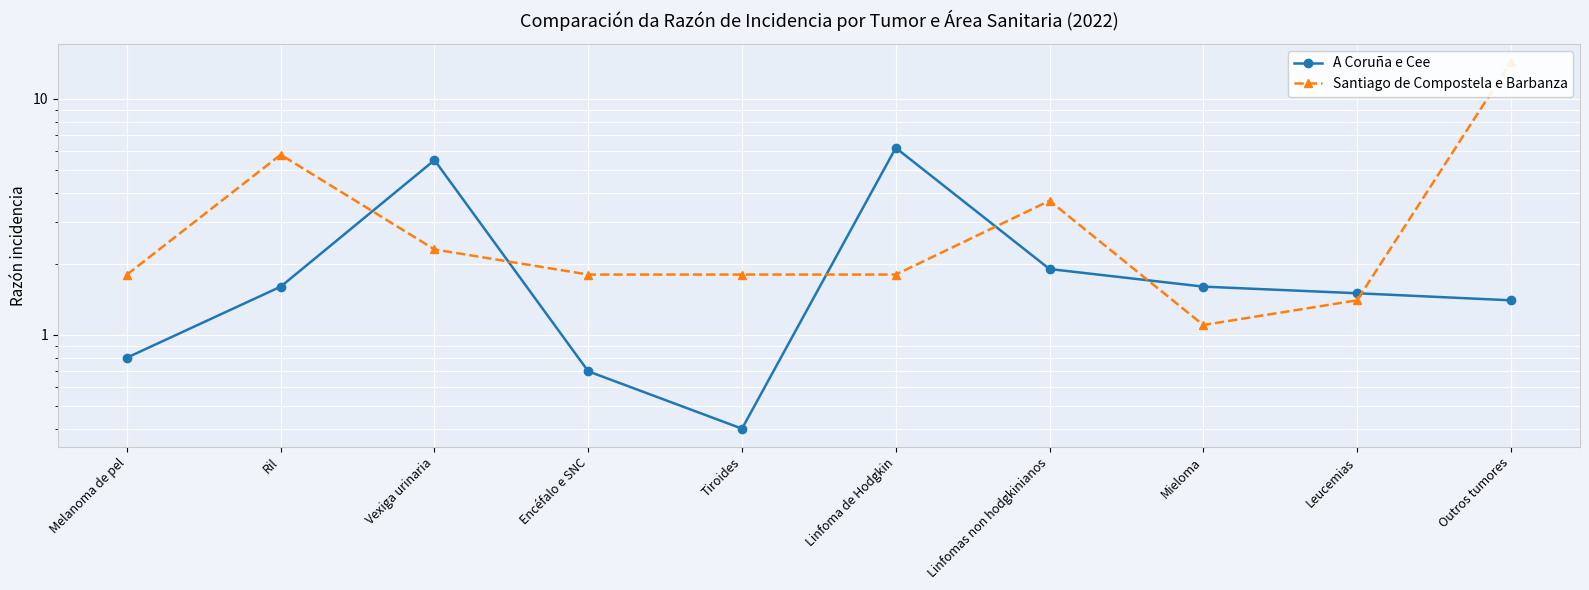

True or false: A Coruña e Cee and Santiago de Compostela e Barbanza cross at least once.

True